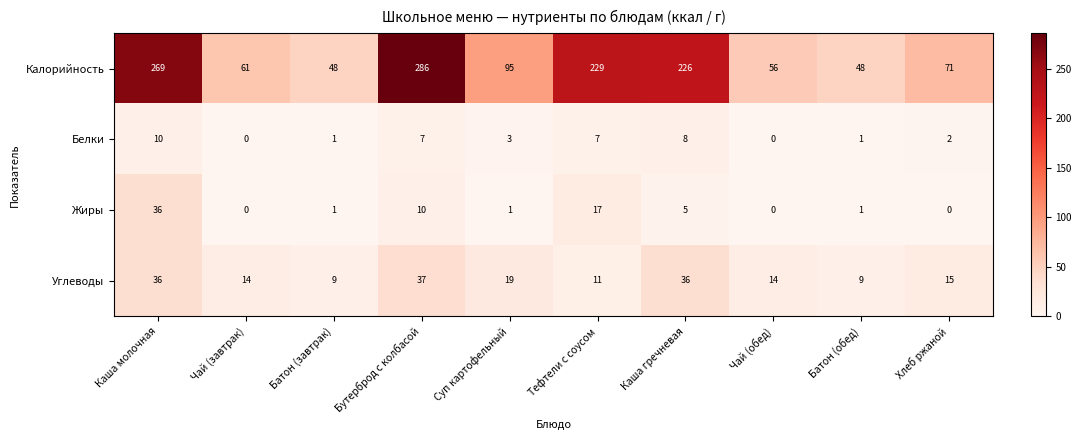

What is the average value of the Углеводы series?

20